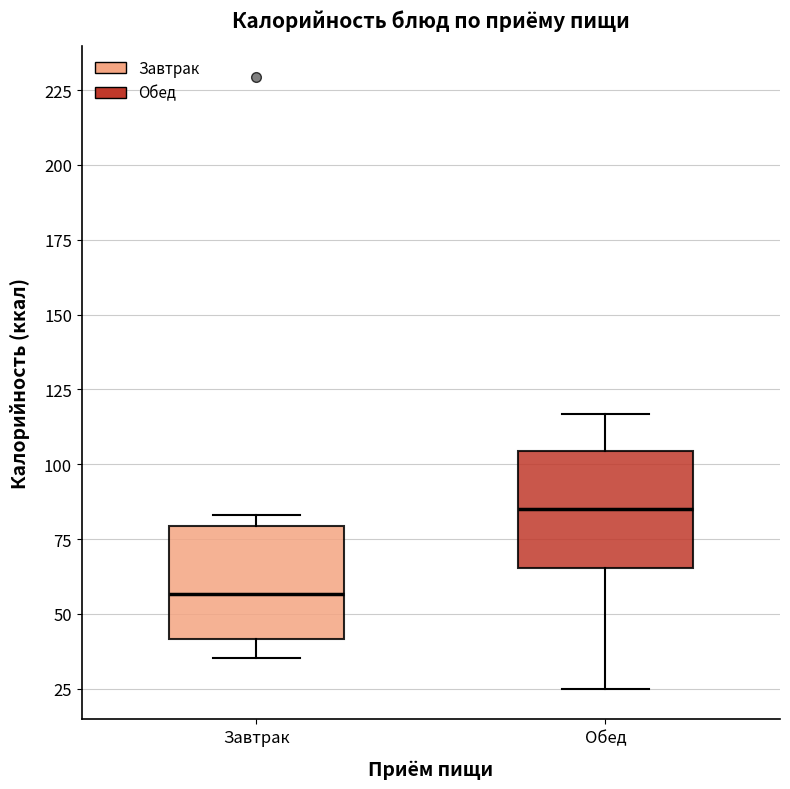

Which box's median line is the lowest?

Завтрак